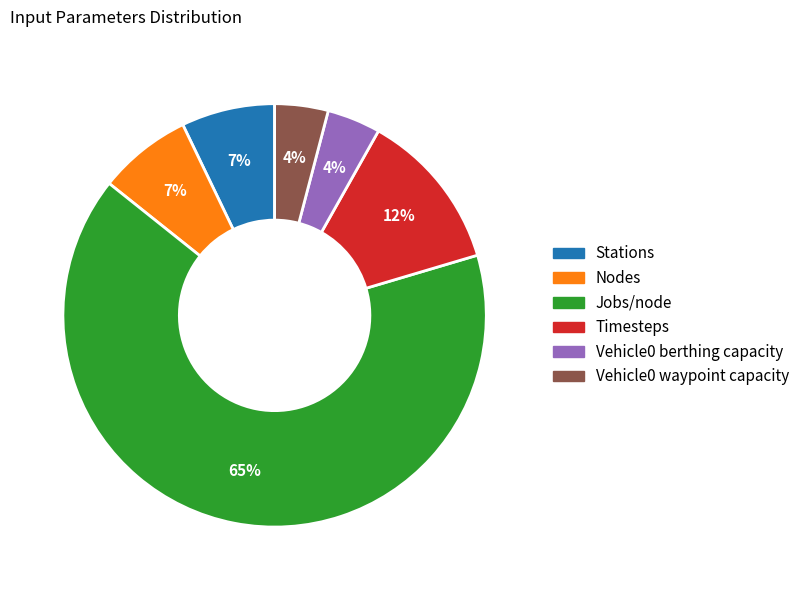

Which has a higher value, Stations or Timesteps?

Timesteps